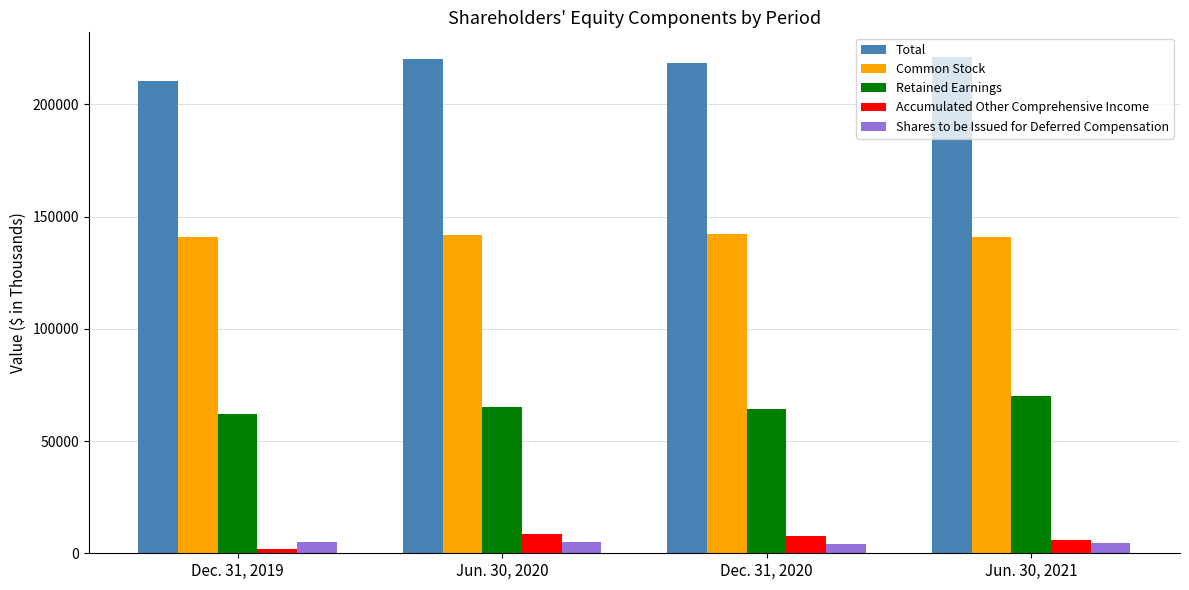

What is the difference between the maximum and minimum values in the Common Stock series?

1553